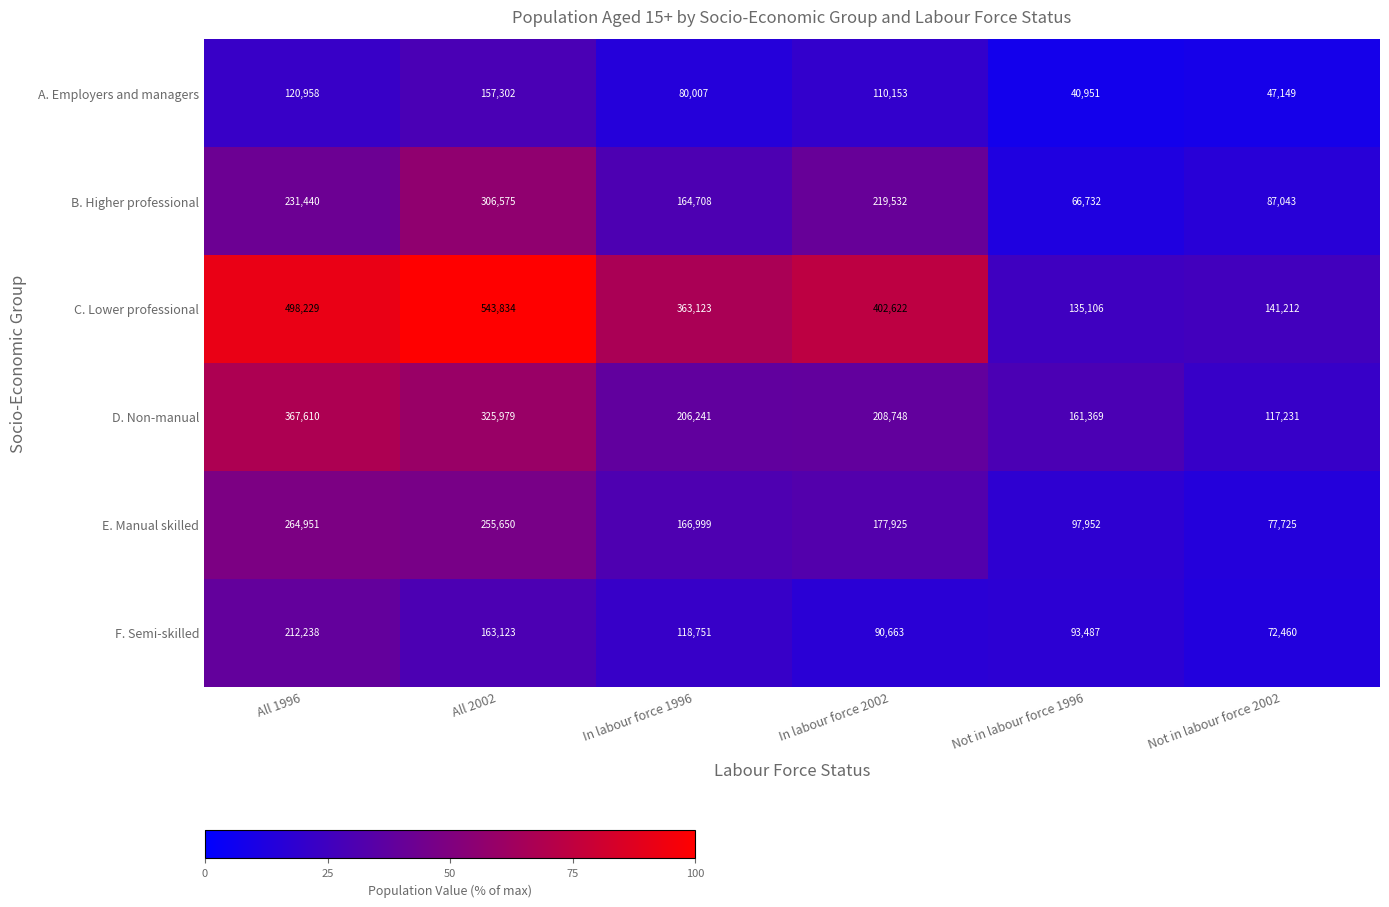

Is the value of C. Lower professional at In labour force 2002 greater than the value of A. Employers and managers at Not in labour force 2002?

Yes